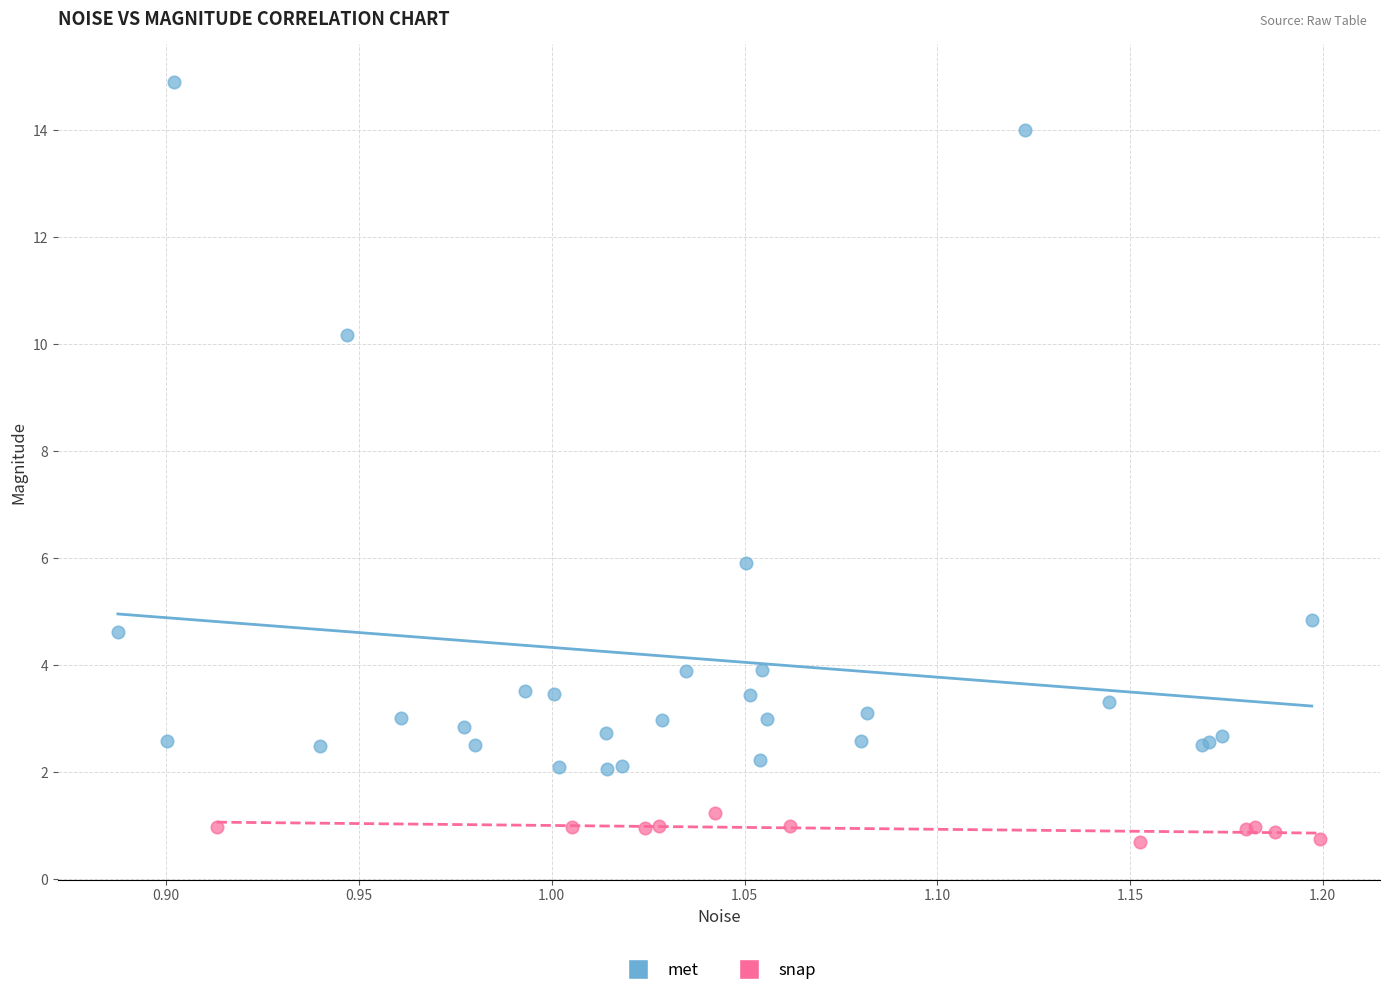

Which series reaches the minimum Y coordinate?

snap